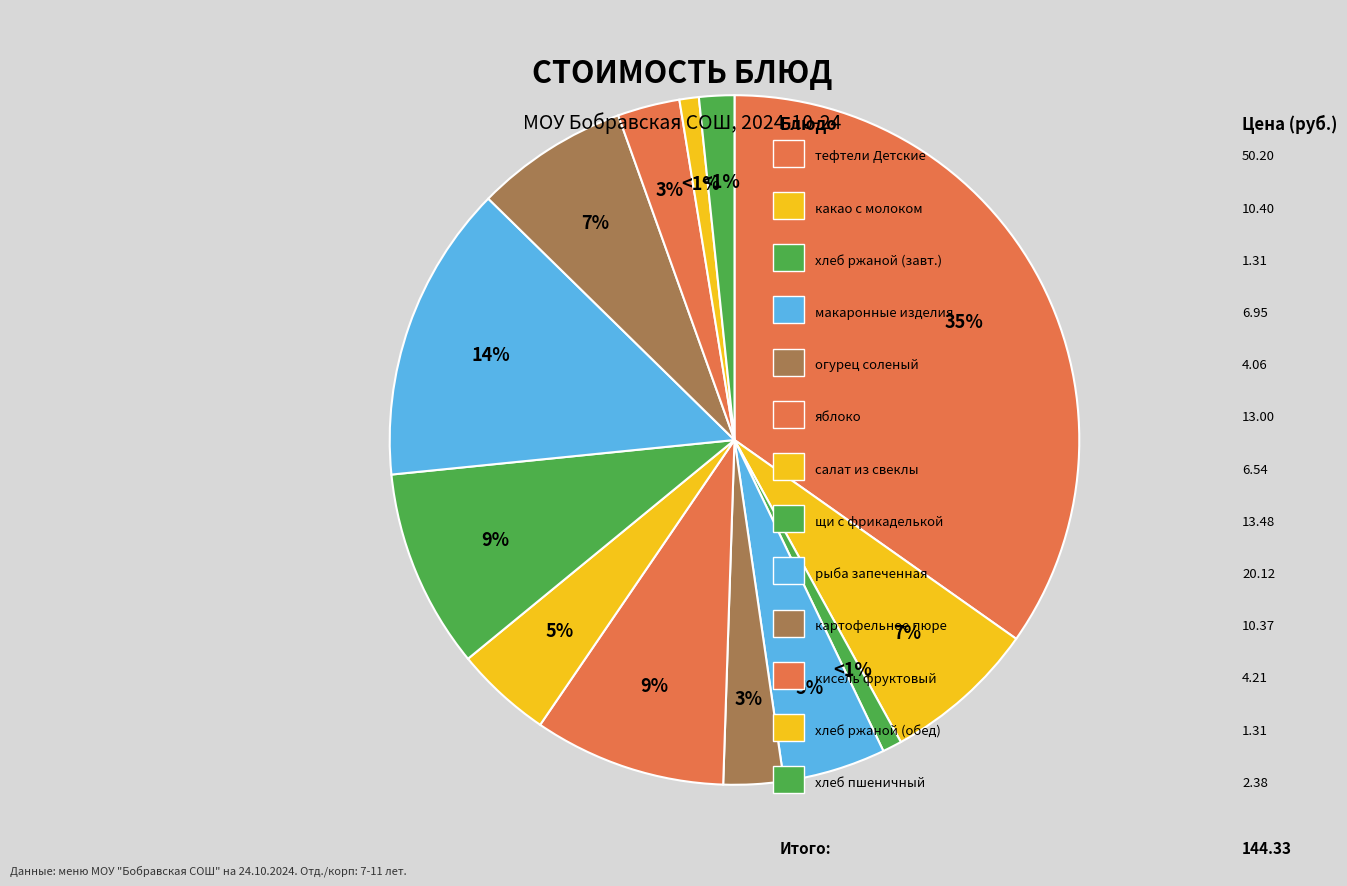

To the nearest percent, what percentage of the pie is тефтели Детские под овощным соусом?

35%